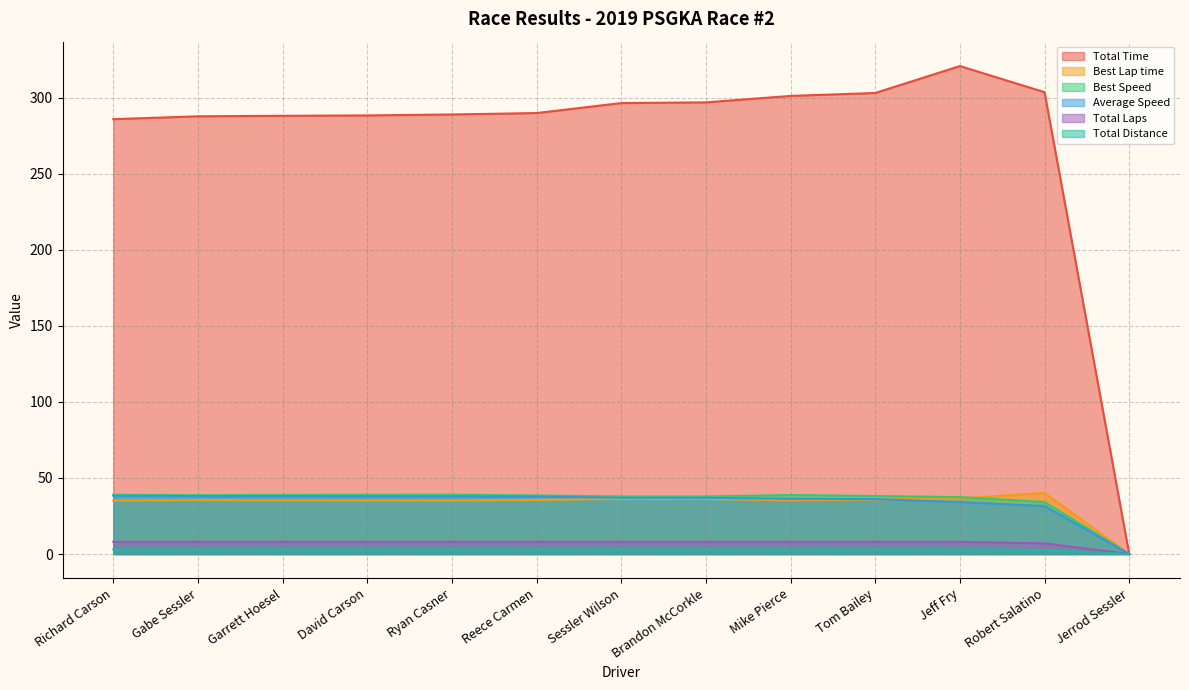

Rank the categories by Total Distance value from lowest to highest.

Jerrod Sessler, Robert Salatino, Richard Carson, Gabe Sessler, Garrett Hoesel, David Carson, Ryan Casner, Reece Carmen, Sessler Wilson, Brandon McCorkle, Mike Pierce, Tom Bailey, Jeff Fry